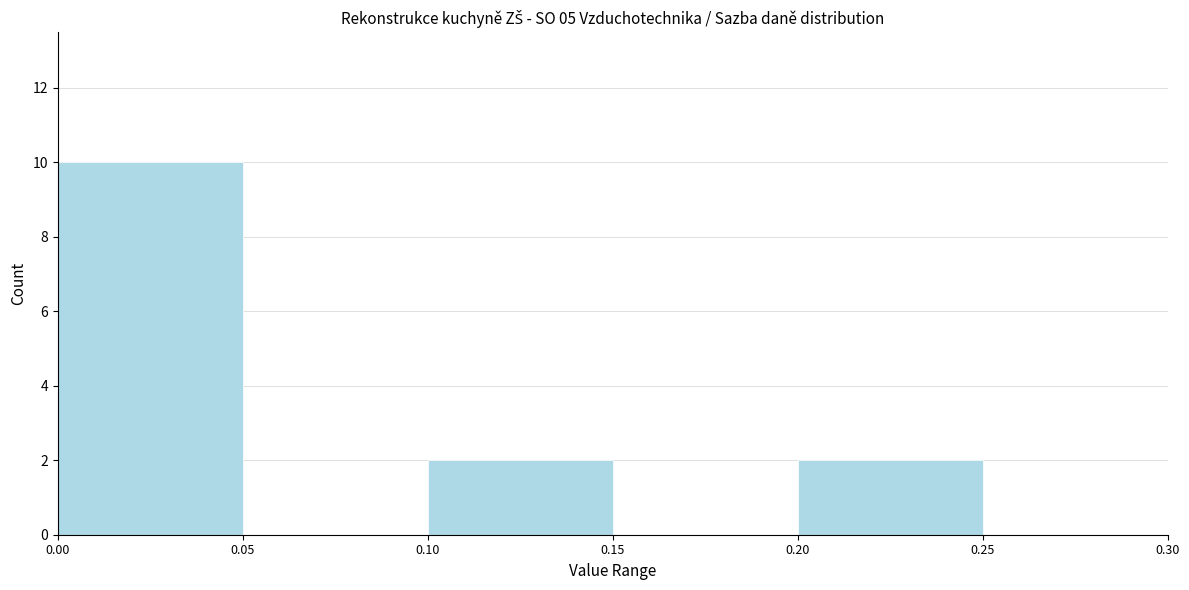

What is the height of the bar covering 0.00 to 0.05 on the x-axis? The values are not printed on the chart, so give them approximately, as read against the axis.

10